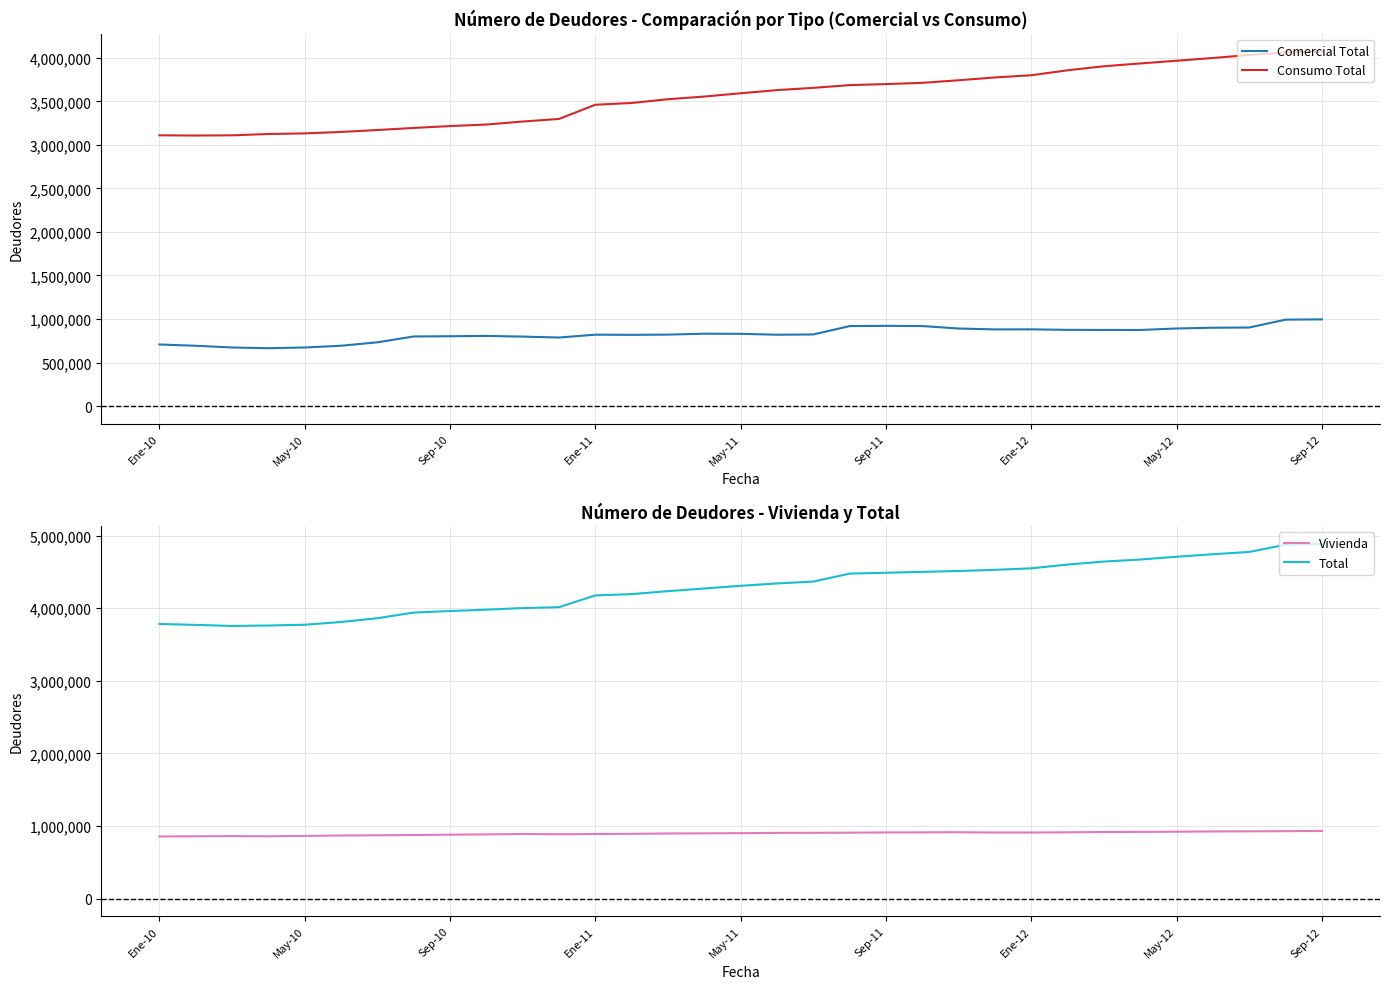

True or false: Comercial Total and Consumo Total intersect in this chart.

False